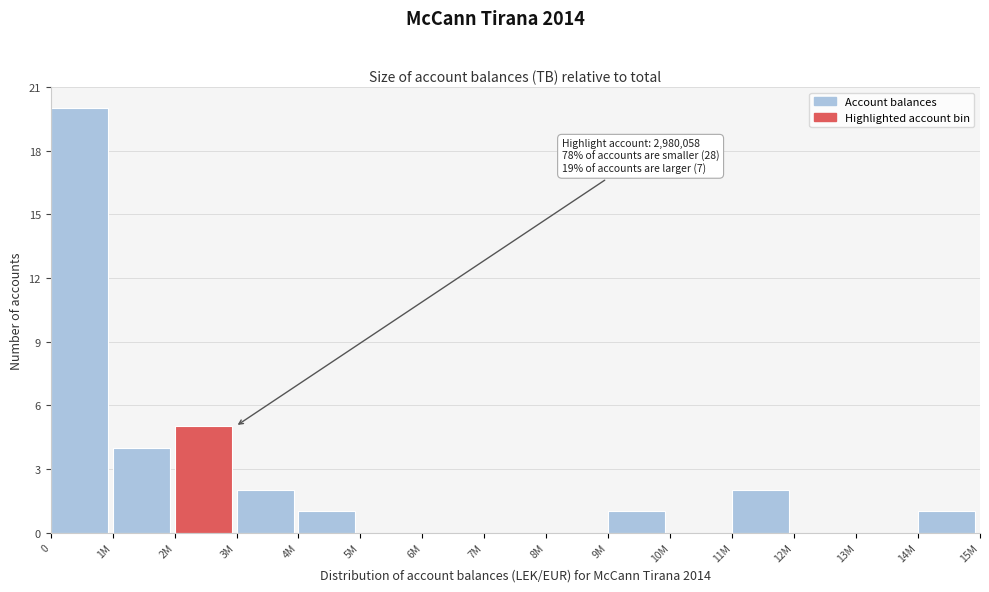

Reading right to left, extract all data points from this chart.

14M=1	13M=0	12M=0	11M=2	10M=0	9M=1	8M=0	7M=0	6M=0	5M=0	4M=1	3M=2	2M=5	1M=4	0=20